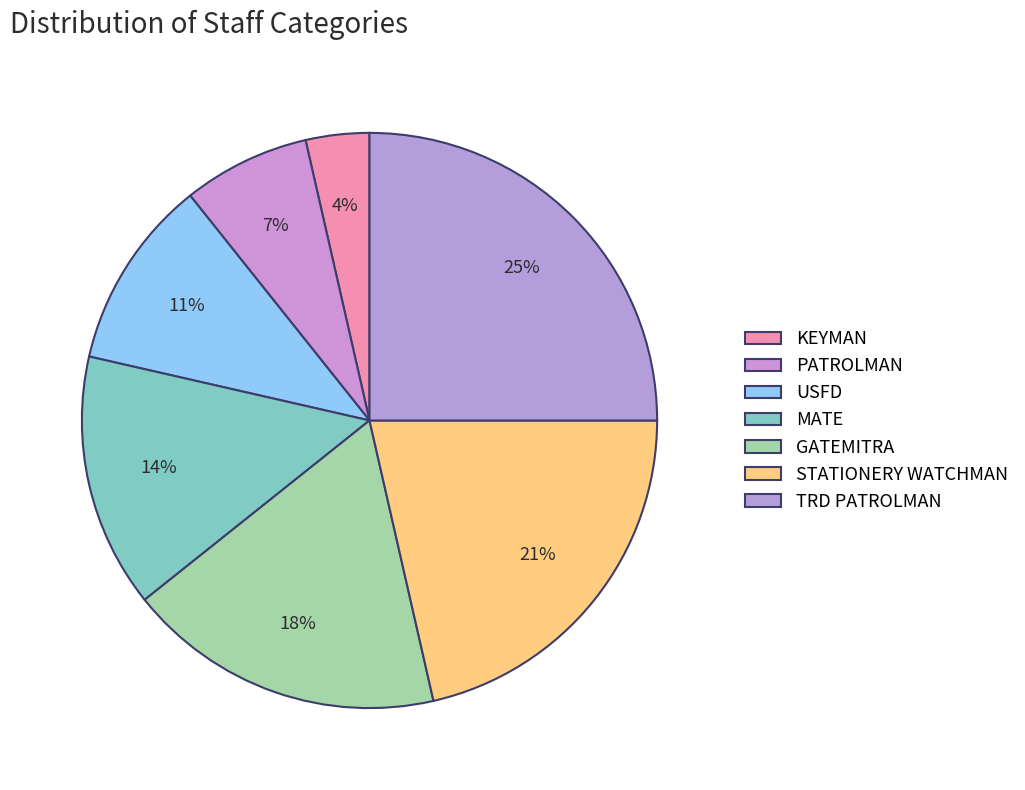

Which category has the biggest portion of the pie?

TRD PATROLMAN